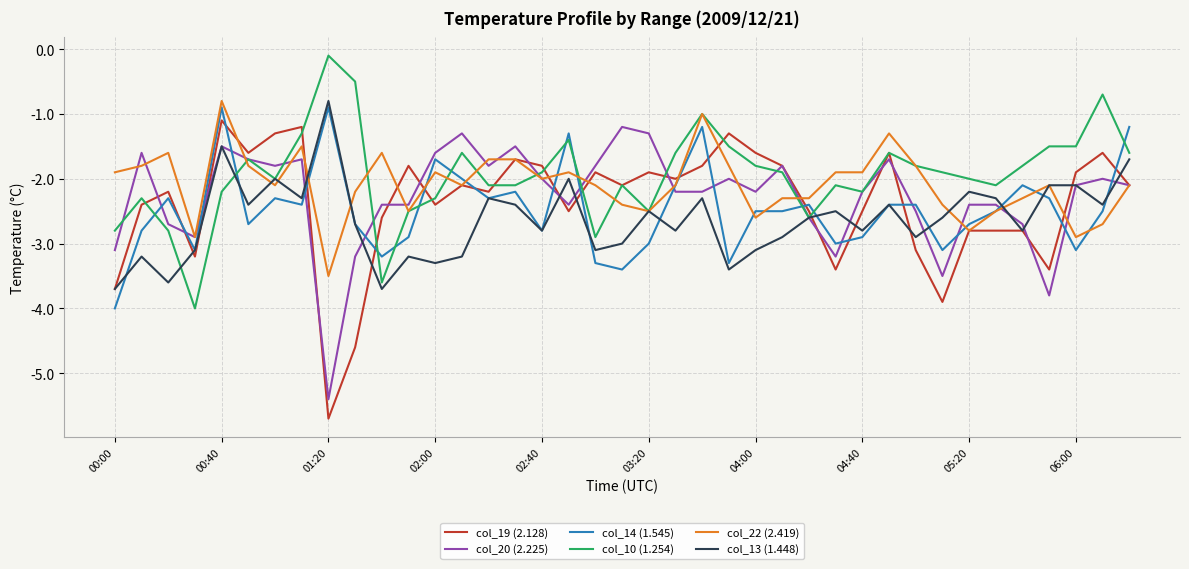

Which series has the largest total across all categories?

col_10 (1.254)